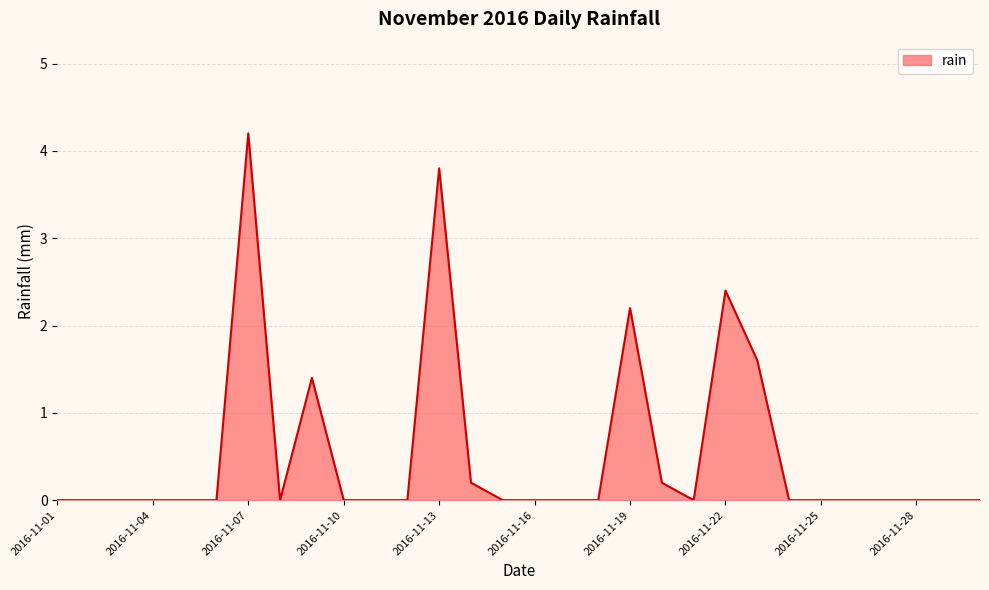

What is the maximum value shown in the chart?

4.2